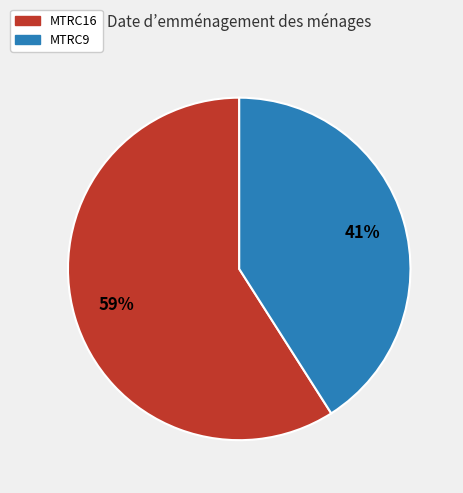

Which slice is the largest?

MTRC16